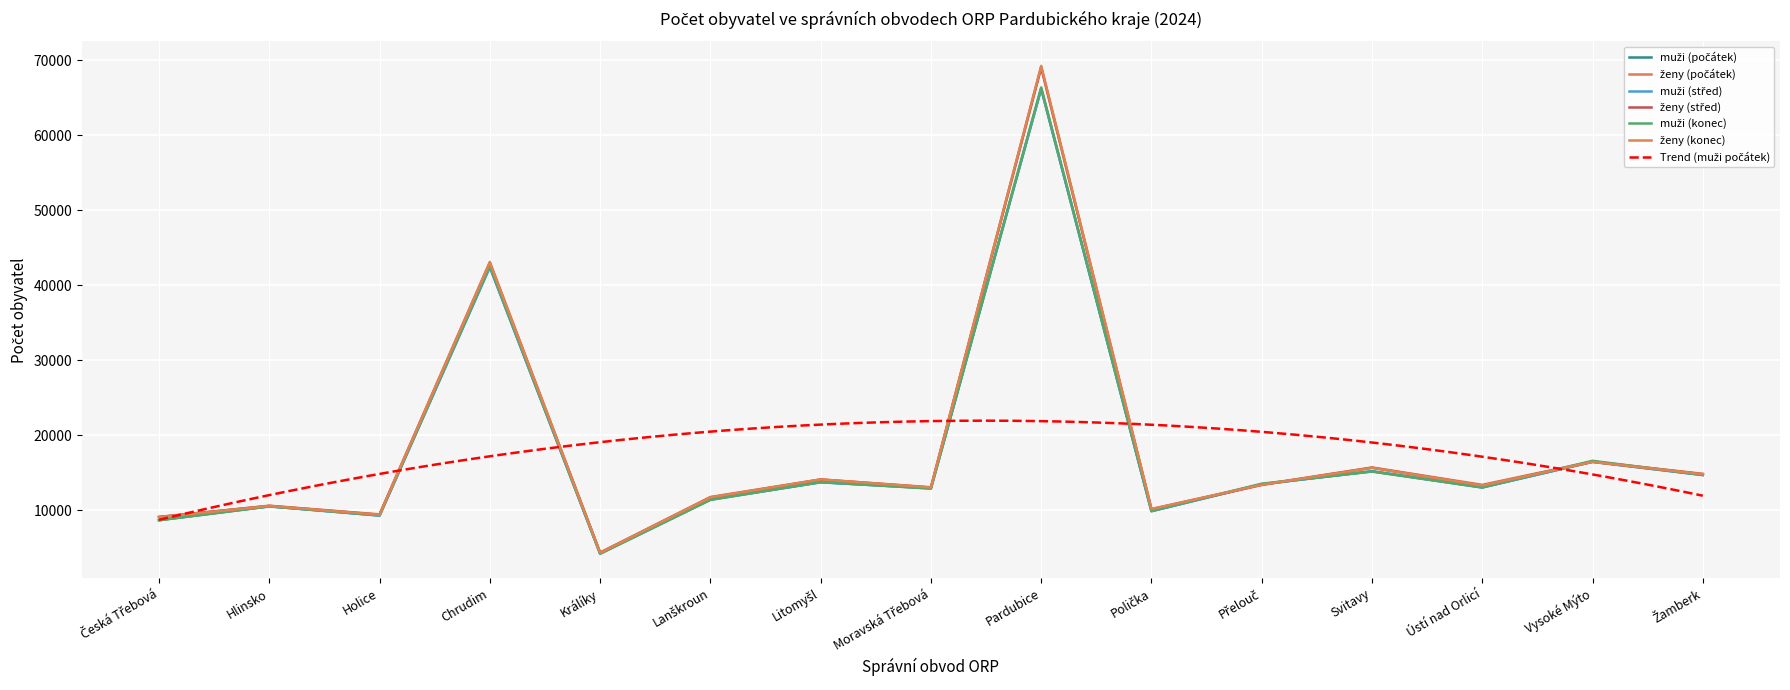

What position from the right is Chrudim?

12